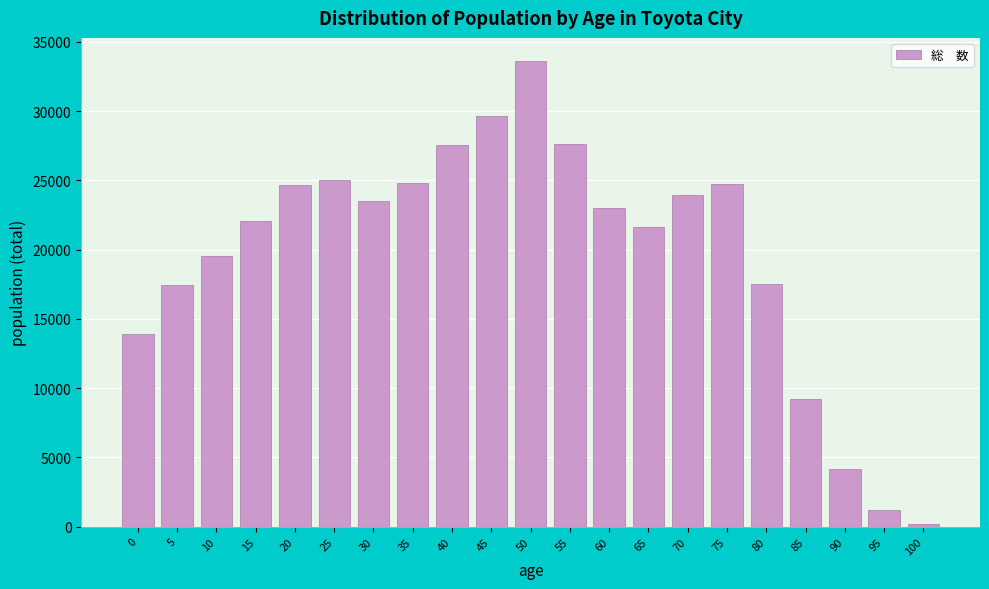

What is the ratio of the value at 80 to the value at 25?

0.7